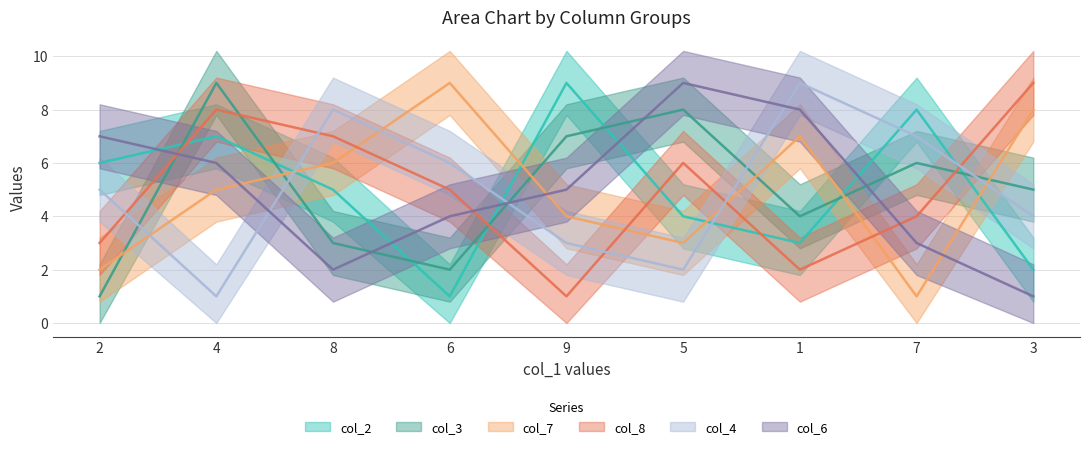

True or false: col_8 has a value of 1 at 9.

True